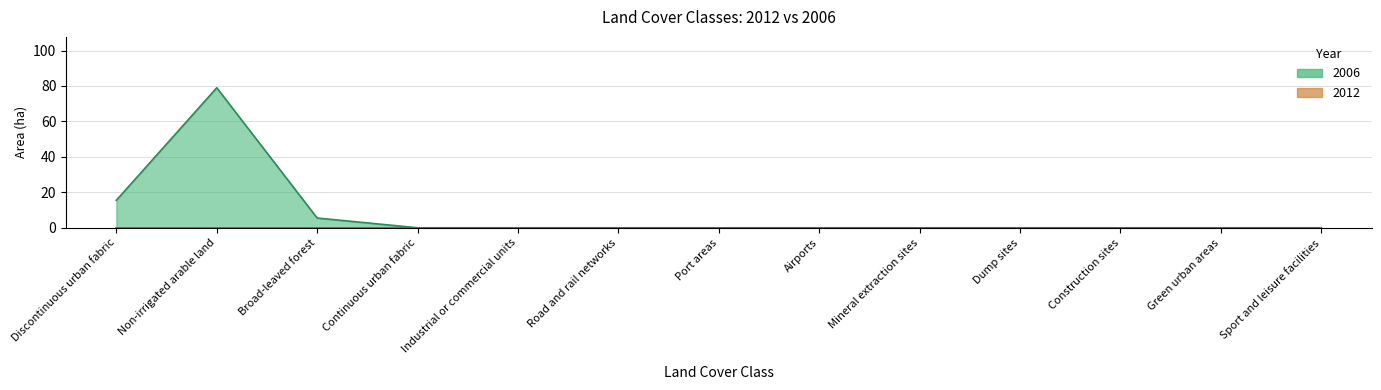

The value at Broad-leaved forest is 3.8. True or false?

False